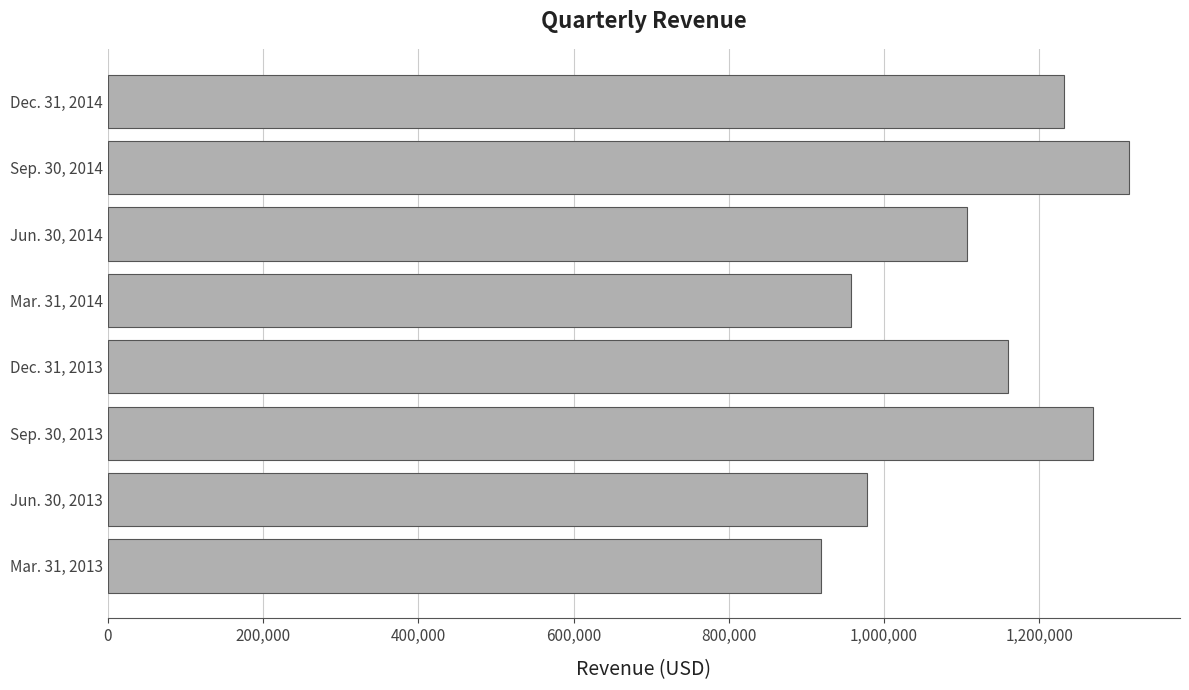

What is the difference between the maximum and minimum values?

396888